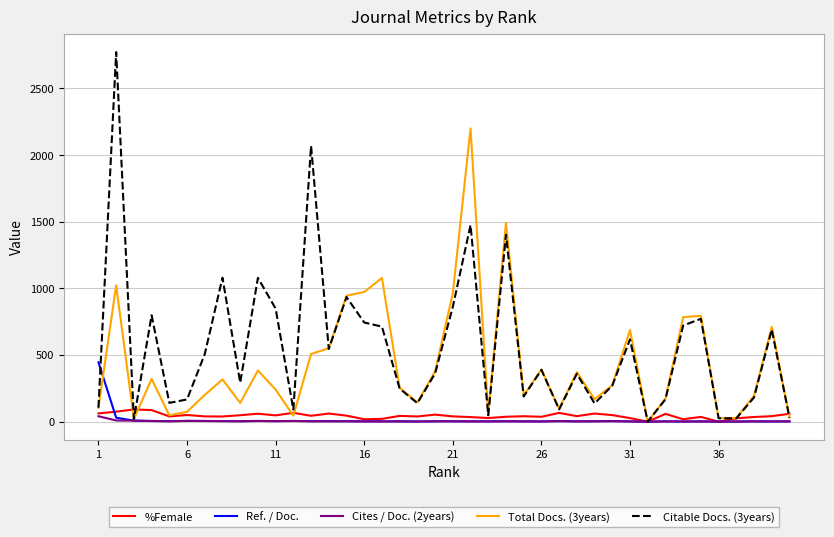

What is the greatest value displayed?

2772.0